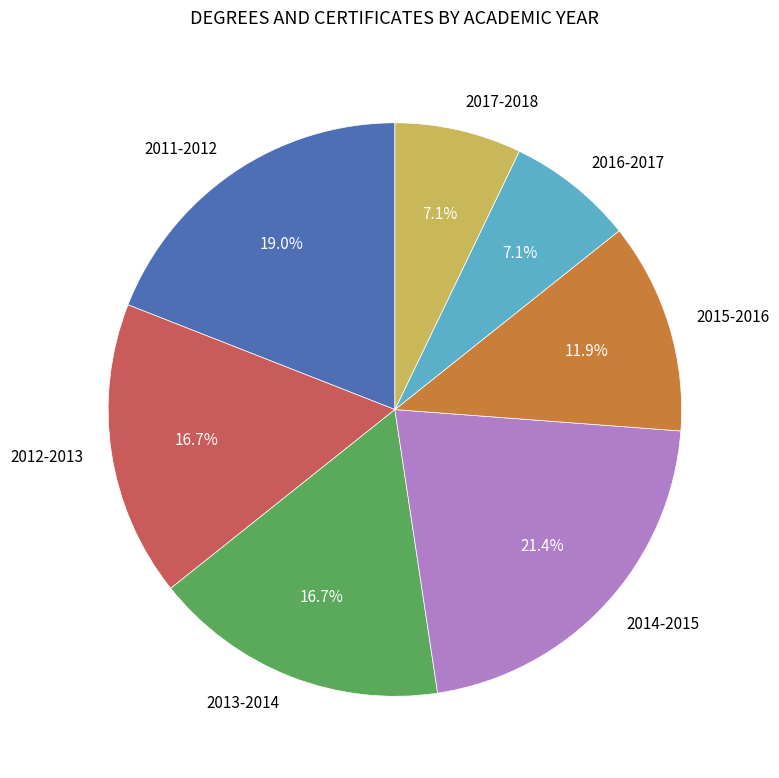

Do 2014-2015 and 2013-2014 together represent more than half of the pie?

No